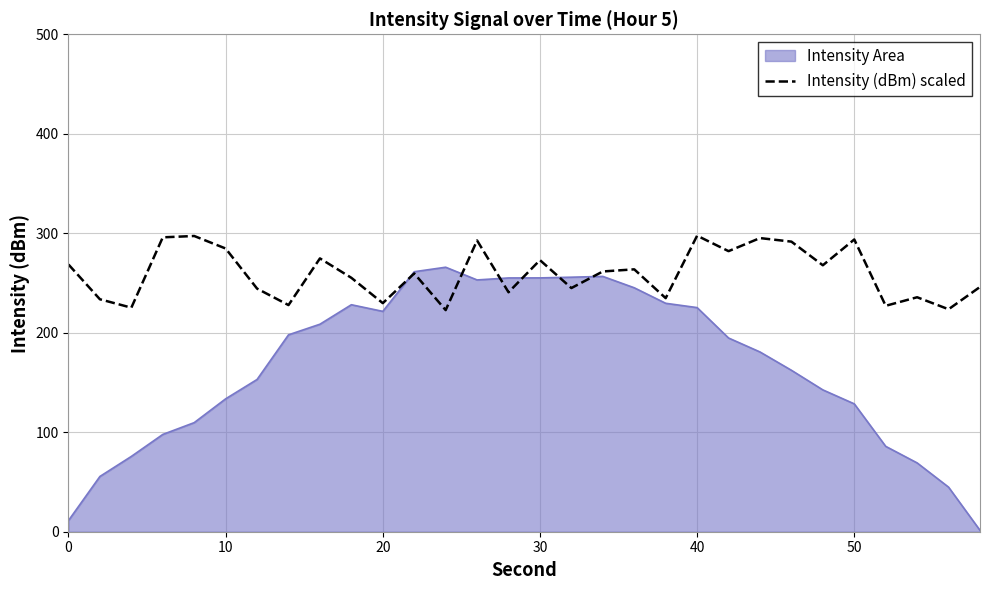

Does the chart have visible grid lines?

Yes